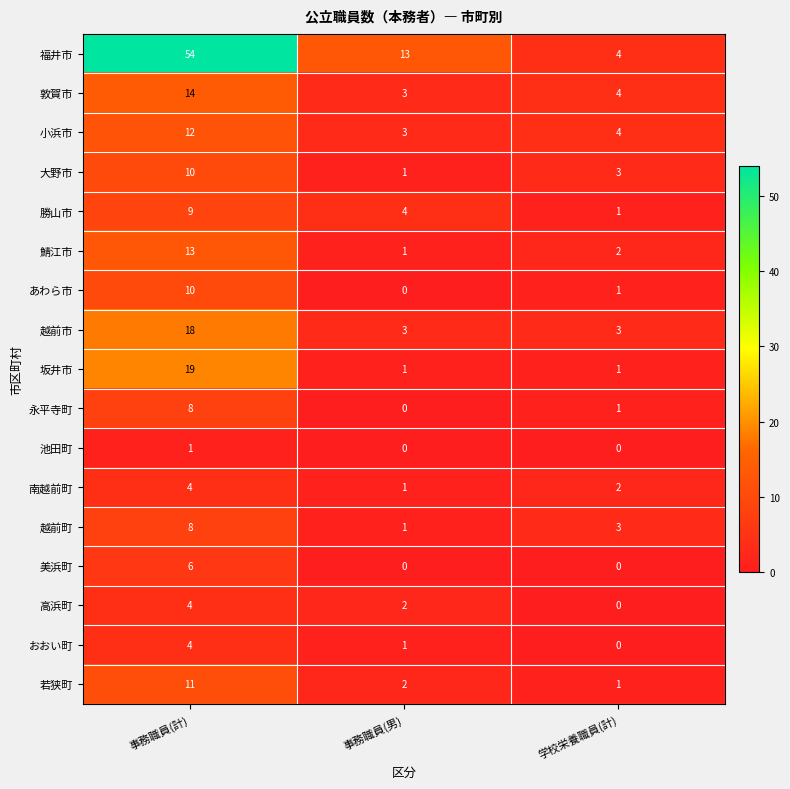

Where does the 勝山市 series first go above 4?

事務職員(計)